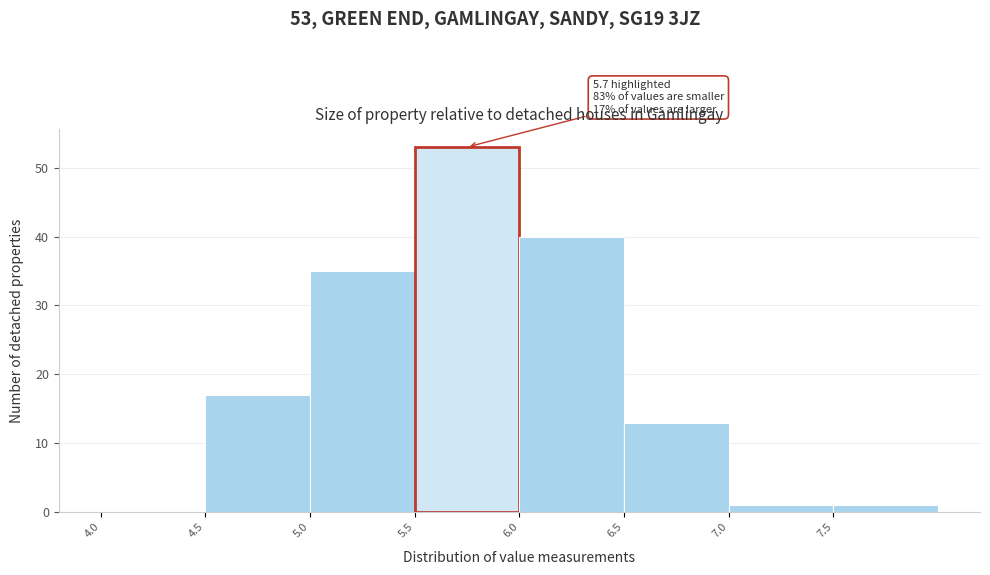

Over which range of the x-axis is the bar tallest?

5.5 to 6.0